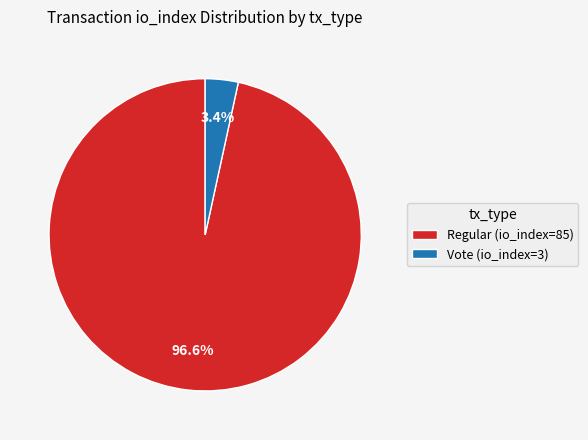

Between Regular (io_index=85) and Vote (io_index=3), which is larger?

Regular (io_index=85)